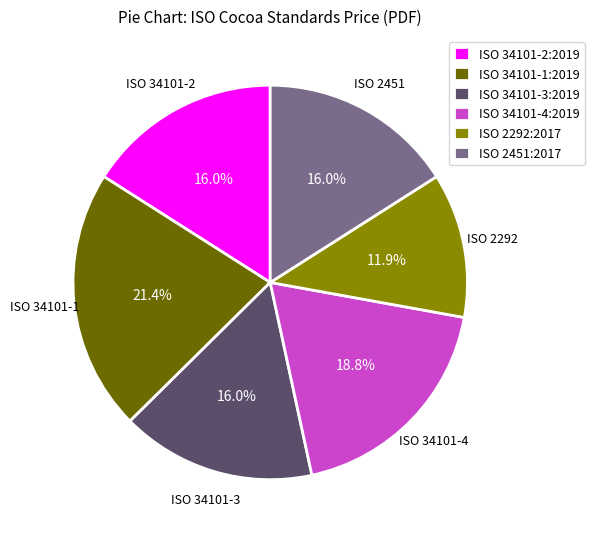

What is the total percentage of ISO 34101-2:2019 and ISO 34101-1:2019?

37.4%